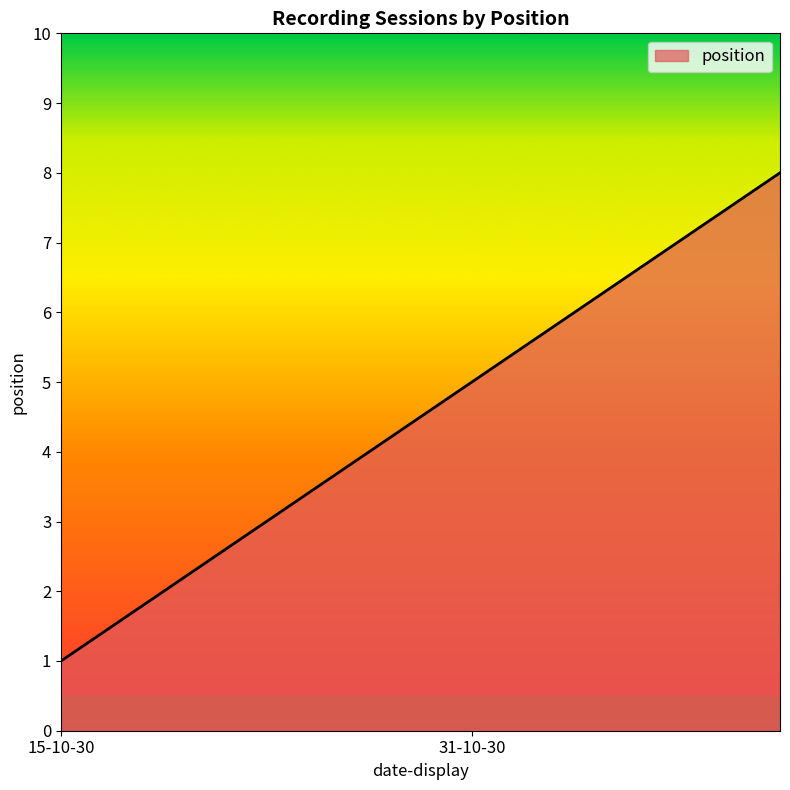

How many distinct data groups are displayed?

1